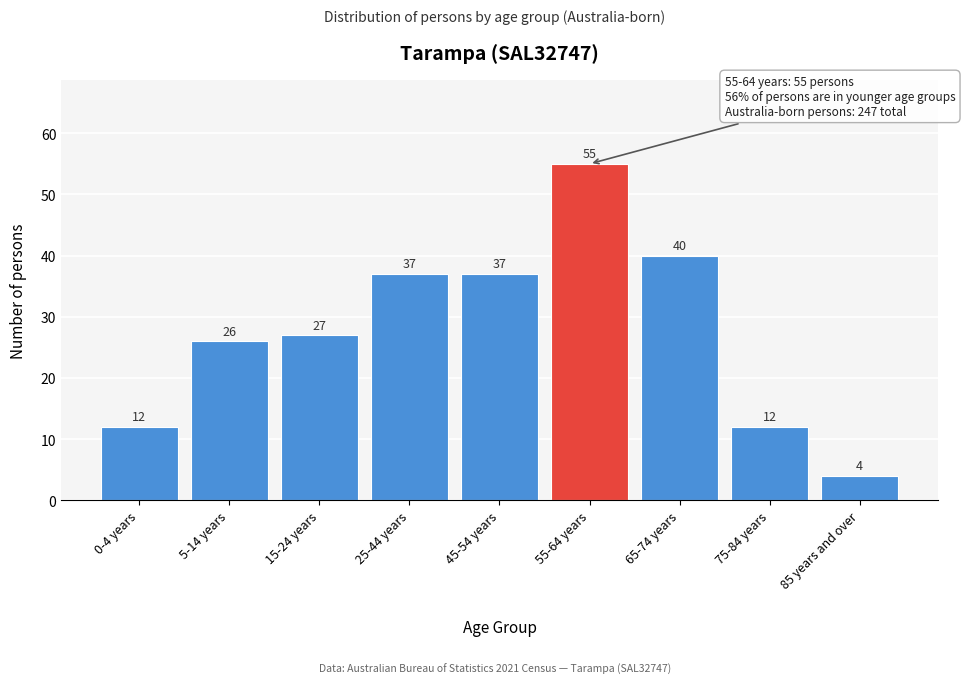

Reading right to left, list all the values displayed in this chart.

85 years and over=4	75-84 years=12	65-74 years=40	55-64 years=55	45-54 years=37	25-44 years=37	15-24 years=27	5-14 years=26	0-4 years=12